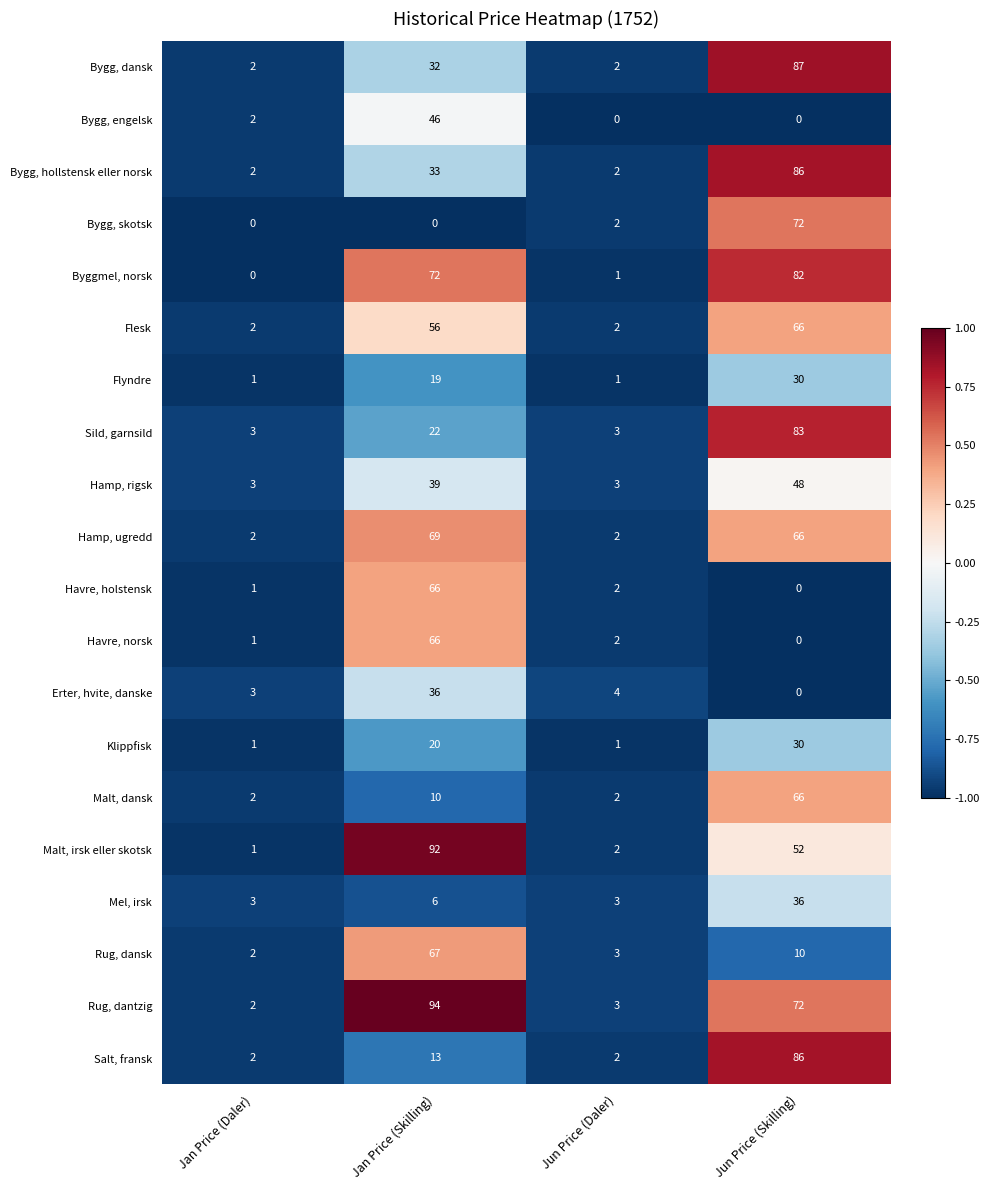

What is the total value across all series at Jun Price (Skilling)?

972